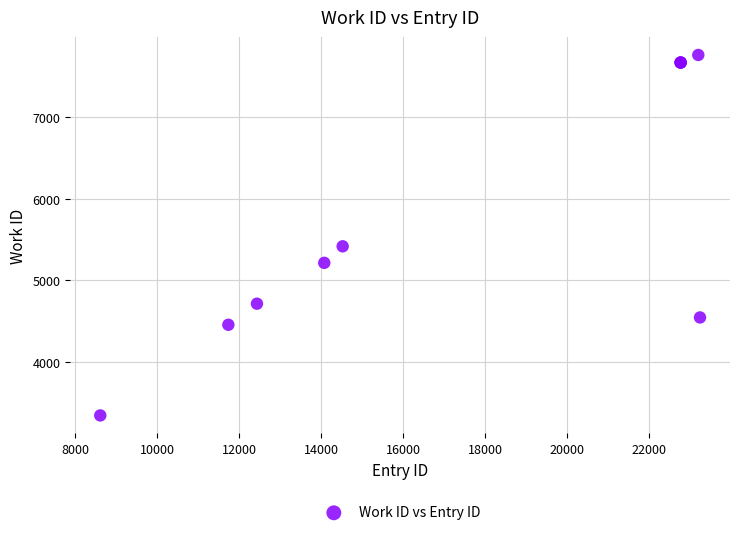

What Y value in the scatter plot is closest to 5553?

5417